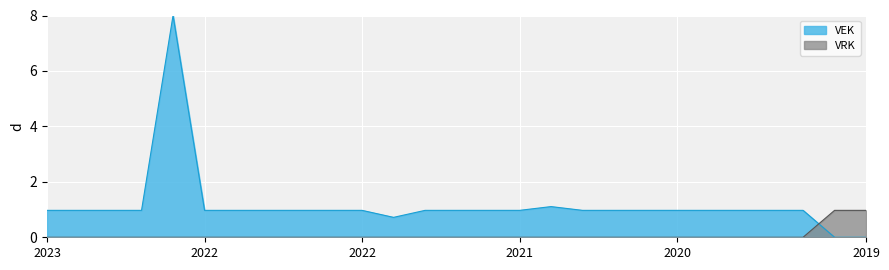

How many positive values does the VRK series have?

2